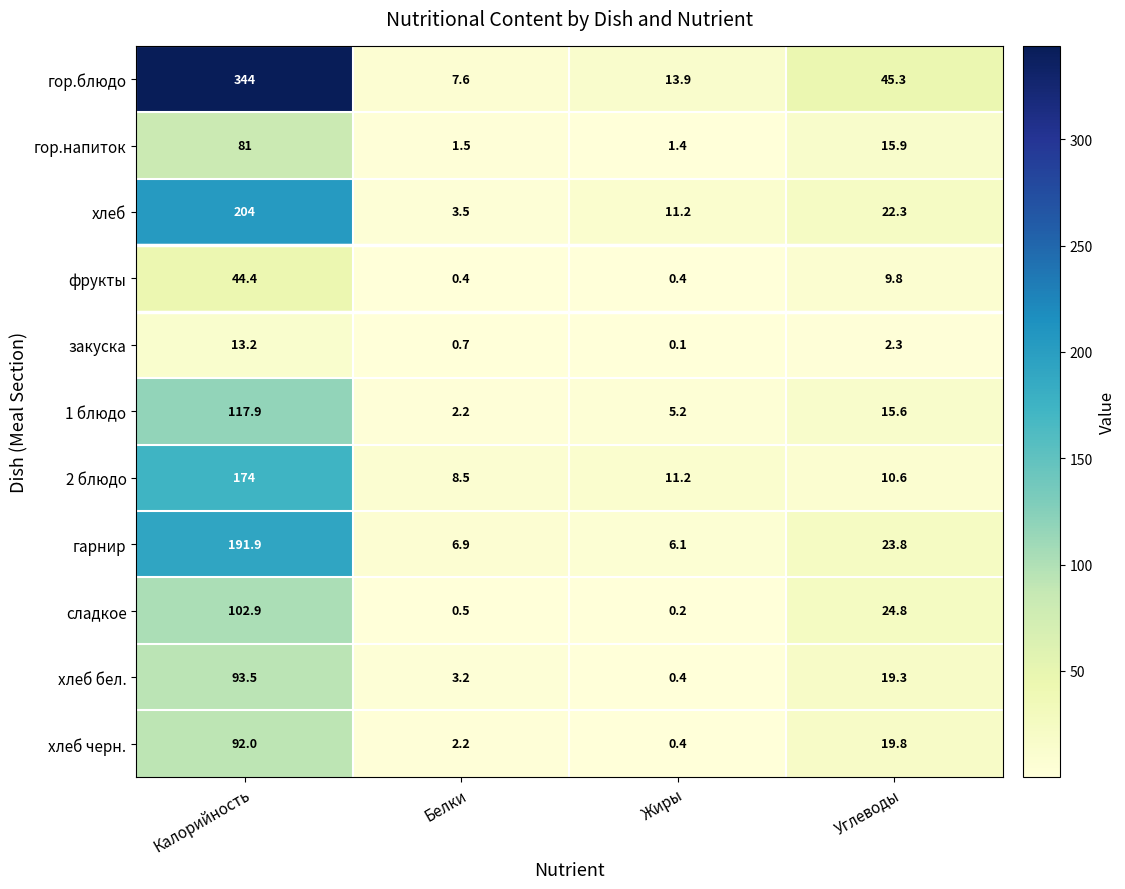

How many series are shown in this chart?

11